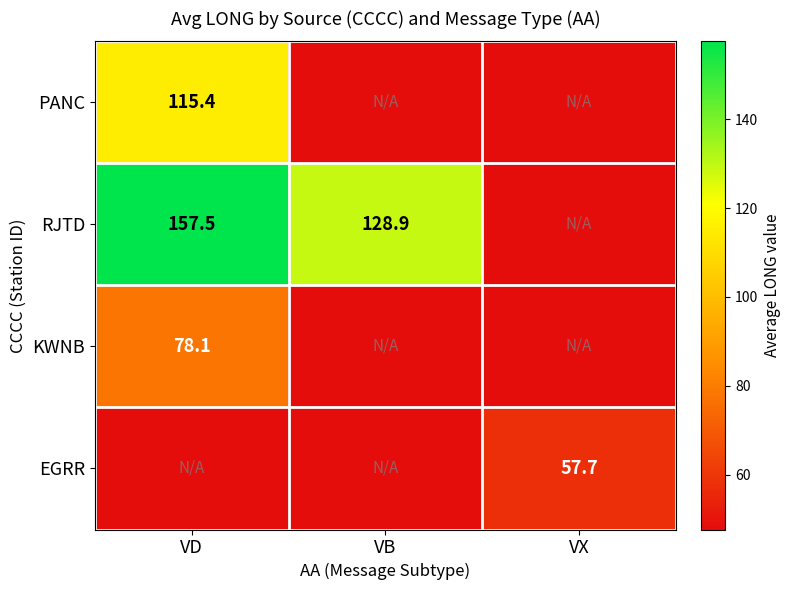

Count the number of categories in the chart.

3